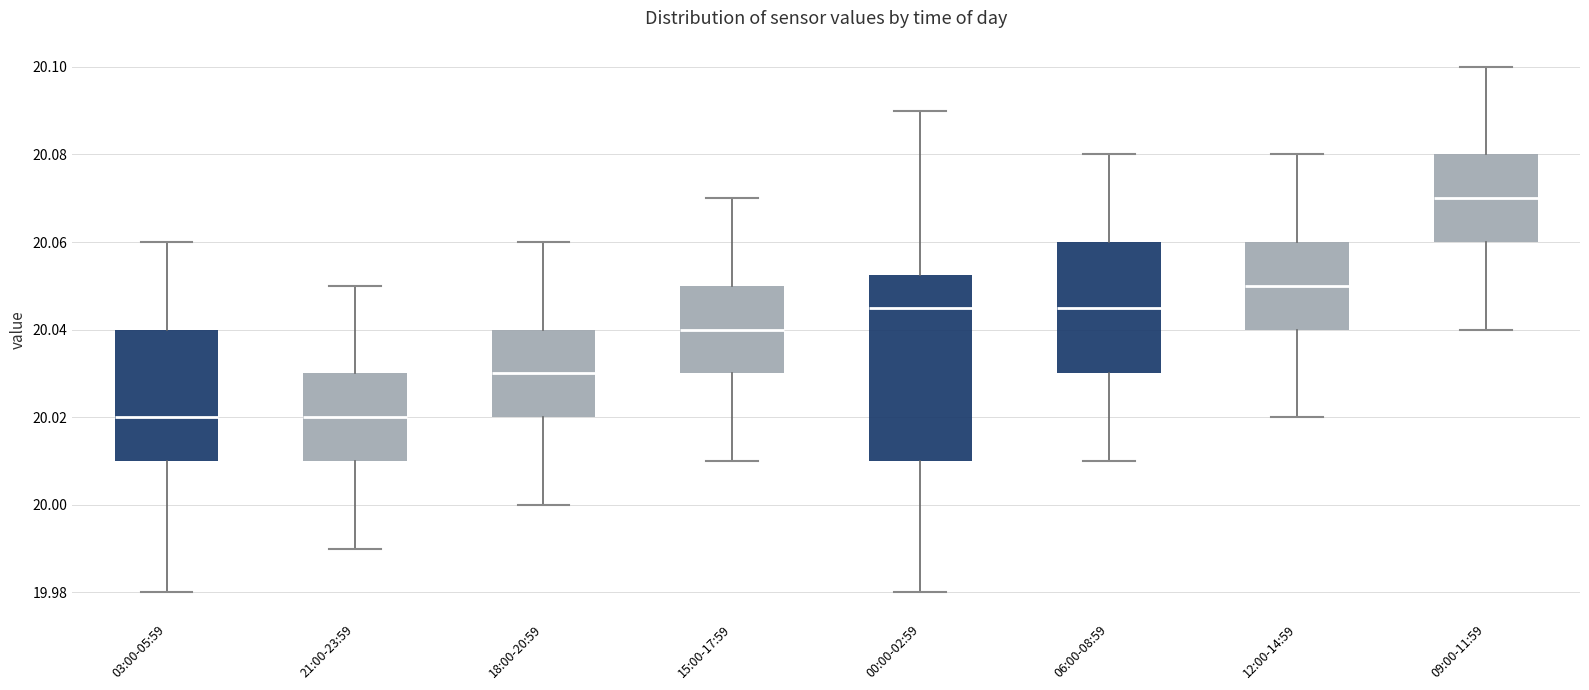

Reading left to right, transcribe this box plot: for each box, give where its median line is, the range the box spans, and where its two whiskers end, as read against the y-axis. The values are not printed on the chart, so give them approximately, as read against the axis.

03:00-05:59: median 20.020, box 20.010 to 20.040, whiskers 19.980 to 20.060
21:00-23:59: median 20.020, box 20.010 to 20.030, whiskers 19.990 to 20.050
18:00-20:59: median 20.030, box 20.020 to 20.040, whiskers 20.000 to 20.060
15:00-17:59: median 20.040, box 20.030 to 20.050, whiskers 20.010 to 20.070
00:00-02:59: median 20.046, box 20.010 to 20.052, whiskers 19.980 to 20.090
06:00-08:59: median 20.046, box 20.030 to 20.060, whiskers 20.010 to 20.080
12:00-14:59: median 20.050, box 20.040 to 20.060, whiskers 20.020 to 20.080
09:00-11:59: median 20.070, box 20.060 to 20.080, whiskers 20.040 to 20.100